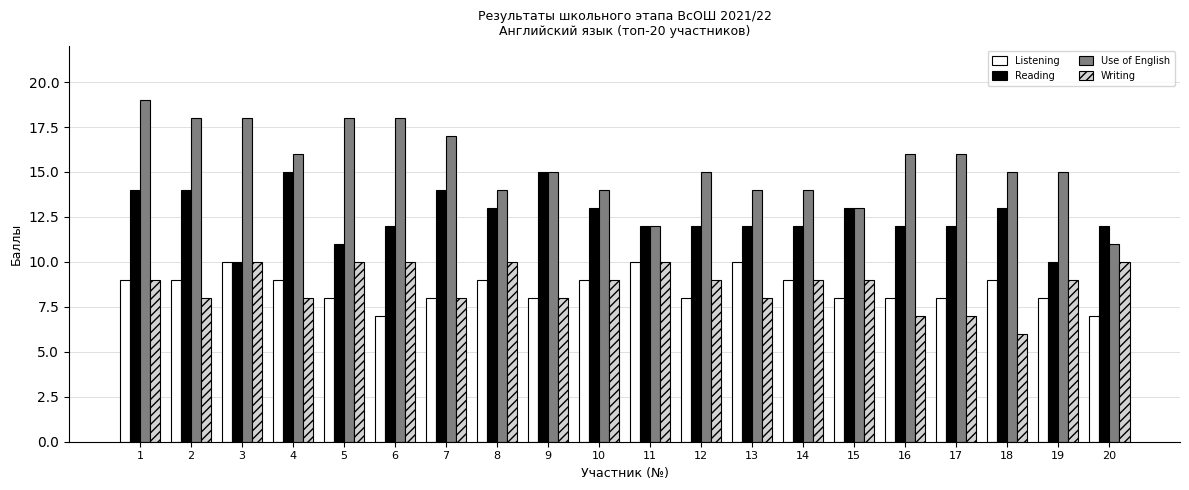

How many groups of bars are there?

20